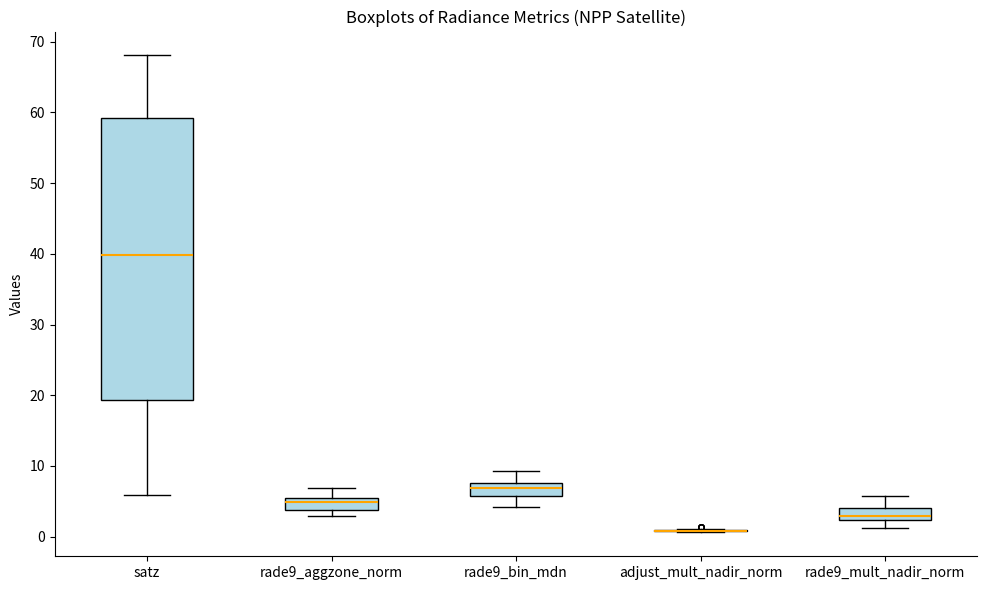

Where does the upper whisker of the box for rade9_bin_mdn end on the y-axis? The values are not printed on the chart, so give them approximately, as read against the axis.

9